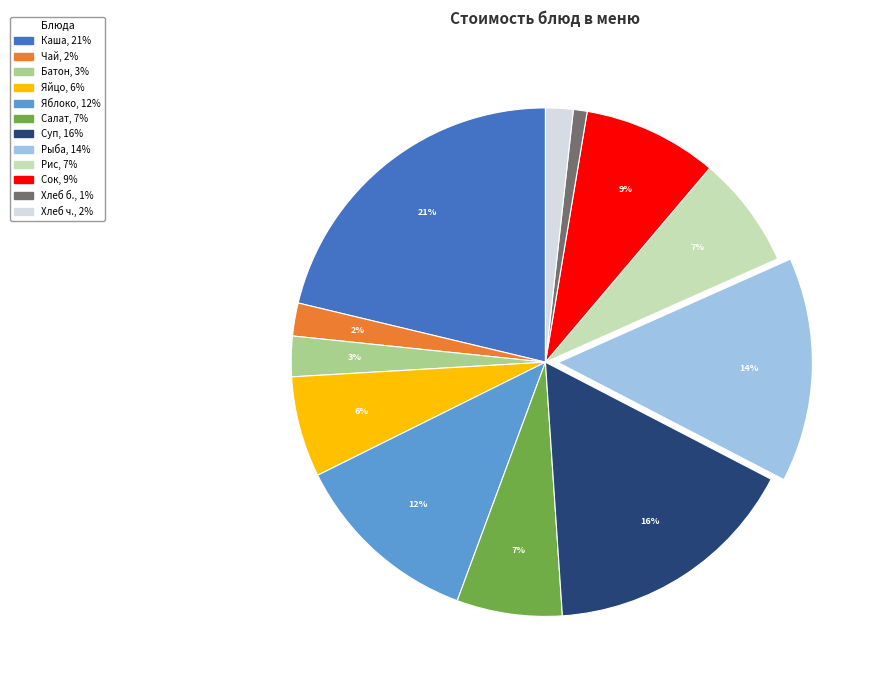

Is there any slice that represents more than half of the pie?

No